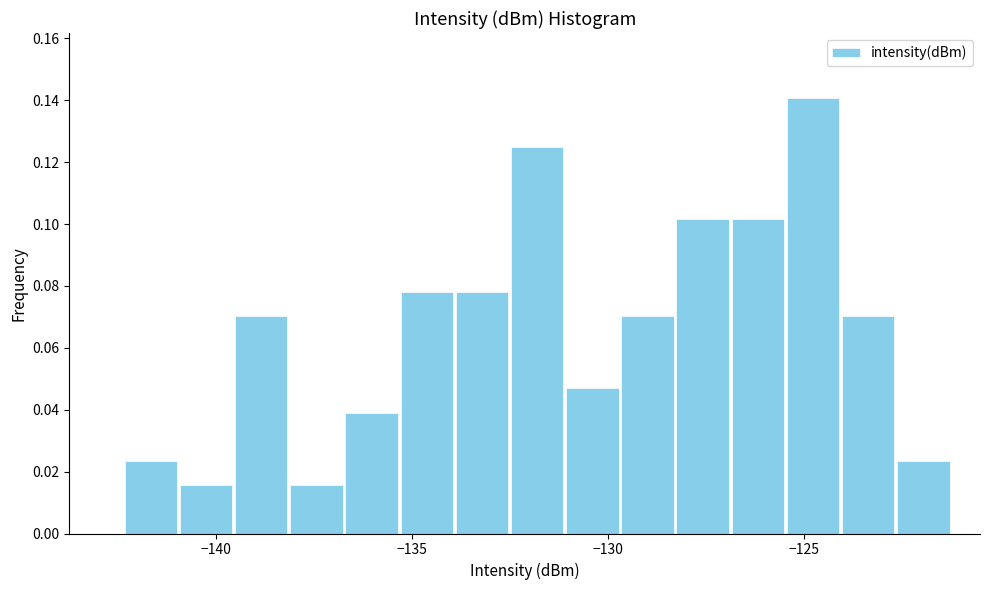

Read against the x-axis, roughly where is the centre of the tallest bar?

-125.0